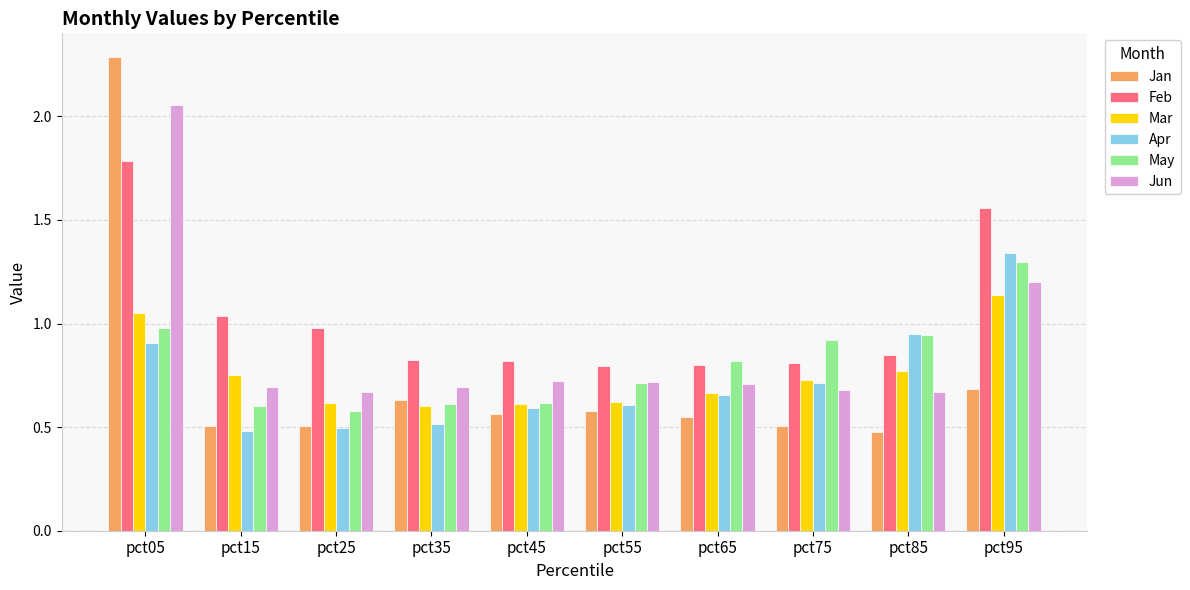

Which series has the widest spread of values?

Jan